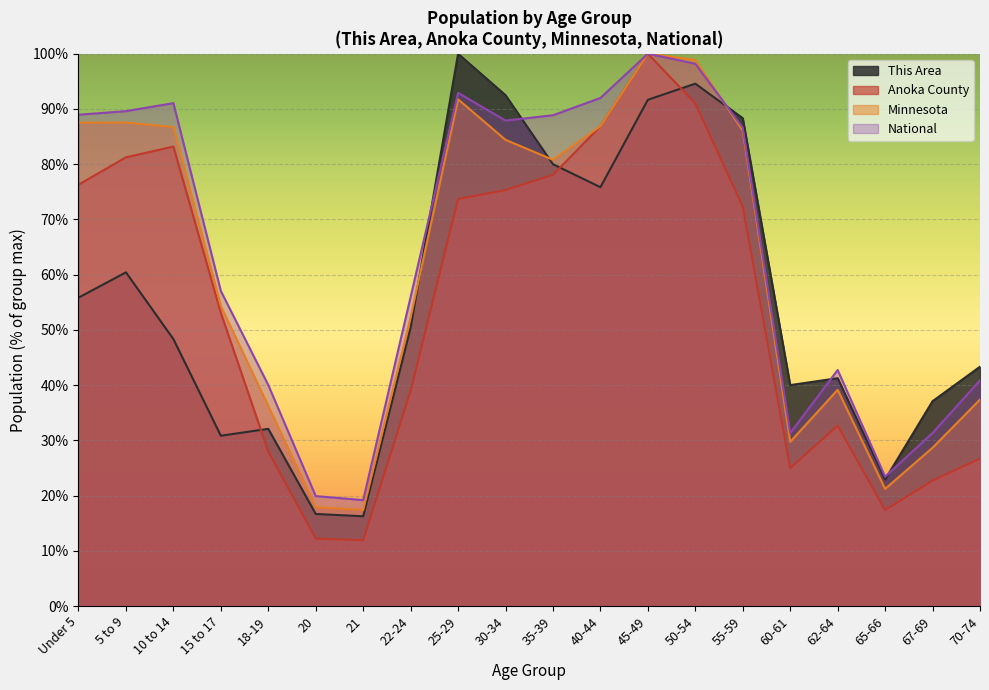

At which category does Minnesota reach its first local valley?

21